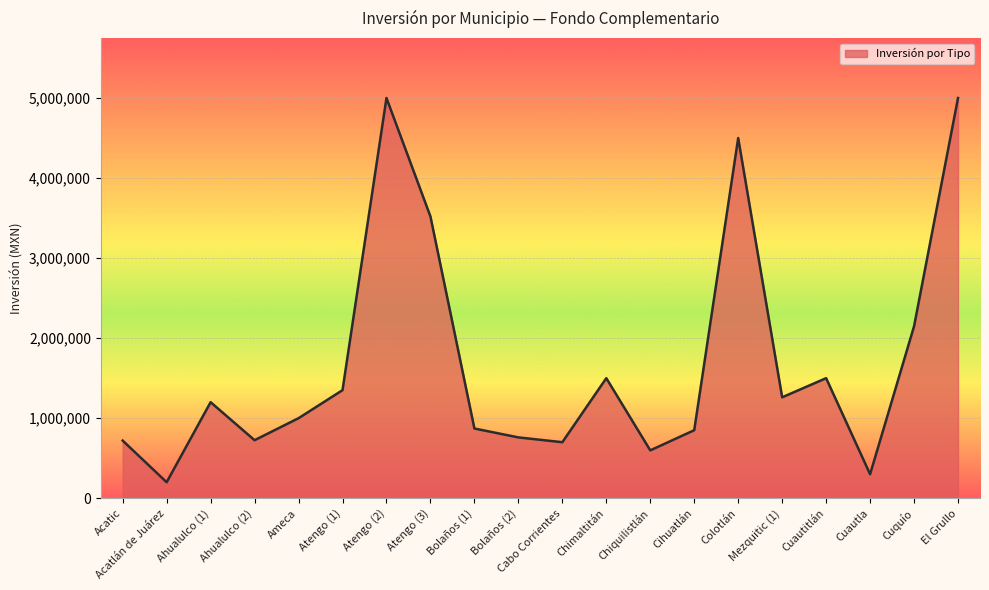

At which label is the value closest to 2600000?

Cuquío